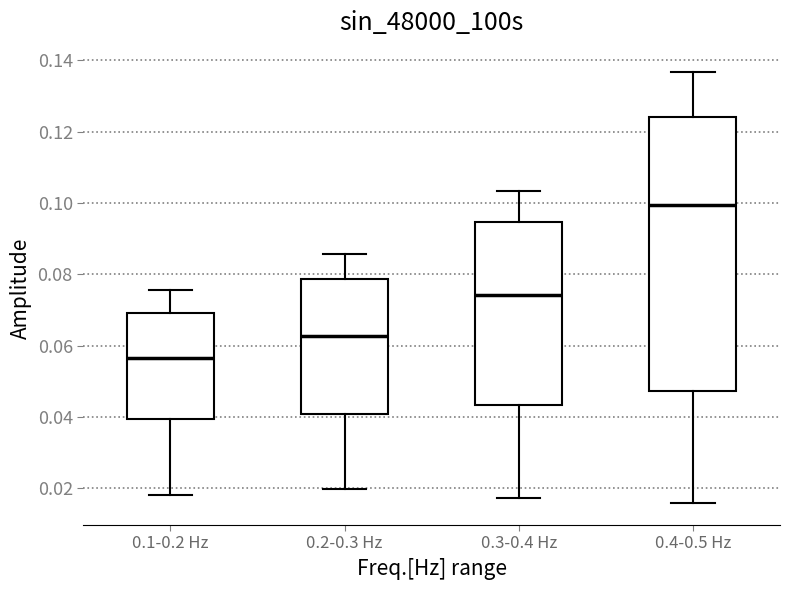

Reading left to right, read every box against the y-axis: the position of its median line, the range the box covers, and the ends of its whiskers. The values are not printed on the chart, so give them approximately, as read against the axis.

0.1-0.2 Hz: median 0.056, box 0.040 to 0.070, whiskers 0.018 to 0.076
0.2-0.3 Hz: median 0.062, box 0.040 to 0.078, whiskers 0.020 to 0.086
0.3-0.4 Hz: median 0.074, box 0.044 to 0.094, whiskers 0.018 to 0.104
0.4-0.5 Hz: median 0.100, box 0.048 to 0.124, whiskers 0.016 to 0.136